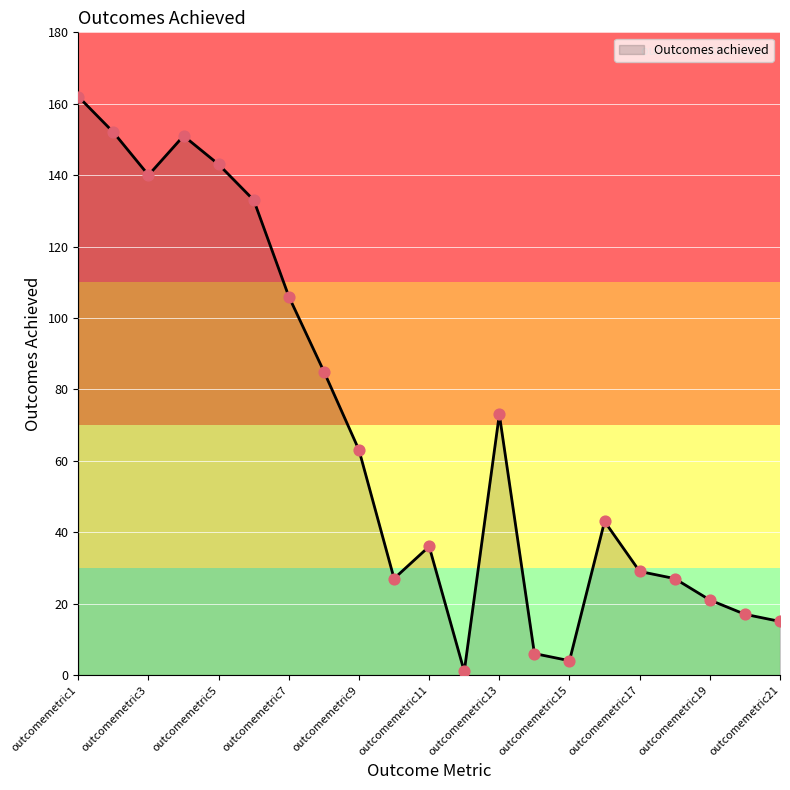

What is the greatest value displayed?

162